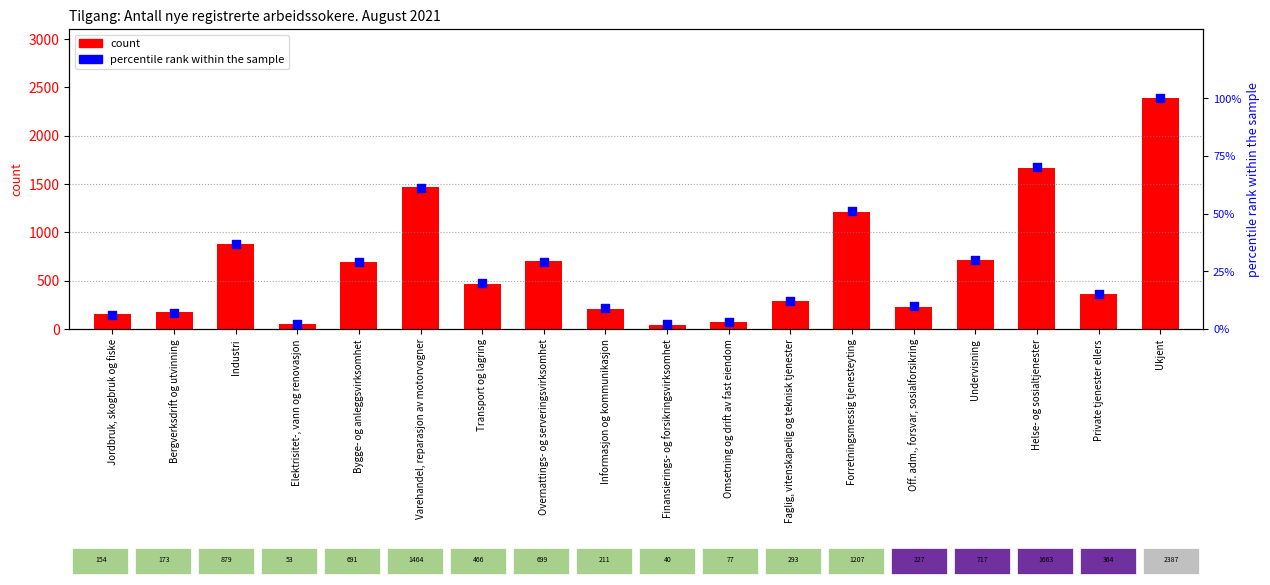

Which series reaches the minimum Y coordinate?

percentile rank within the sample